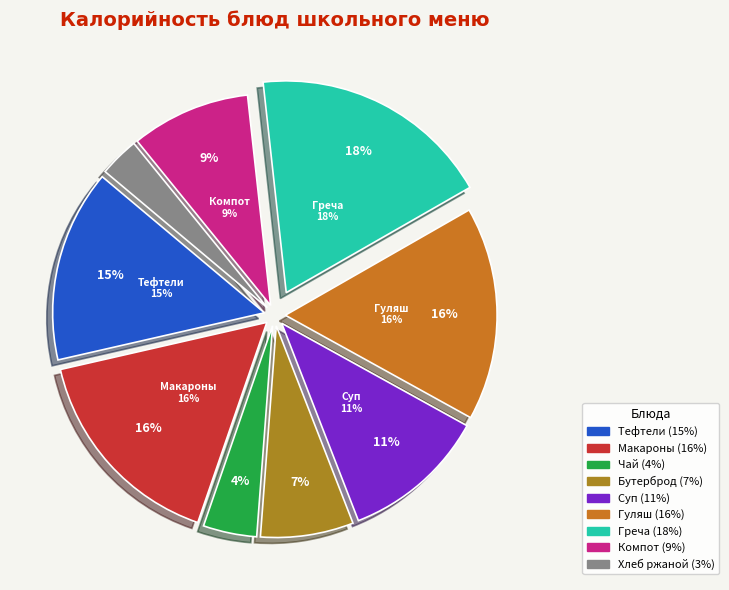

Which category has the smallest portion of the pie?

Хлеб ржаной